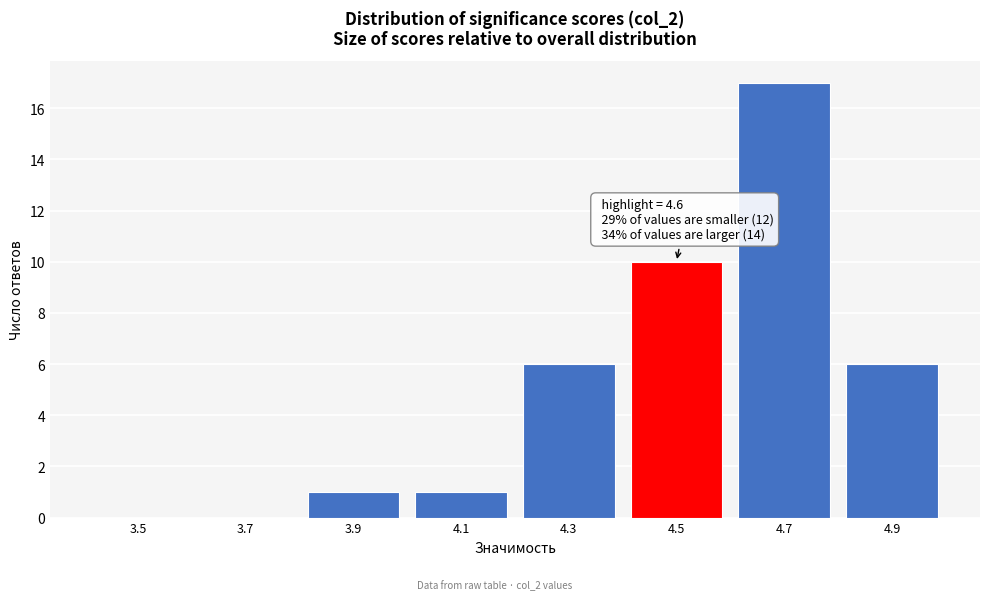

Reading left to right, extract all data points from this chart.

3.5=0	3.7=0	3.9=1	4.1=1	4.3=6	4.5=10	4.7=17	4.9=6